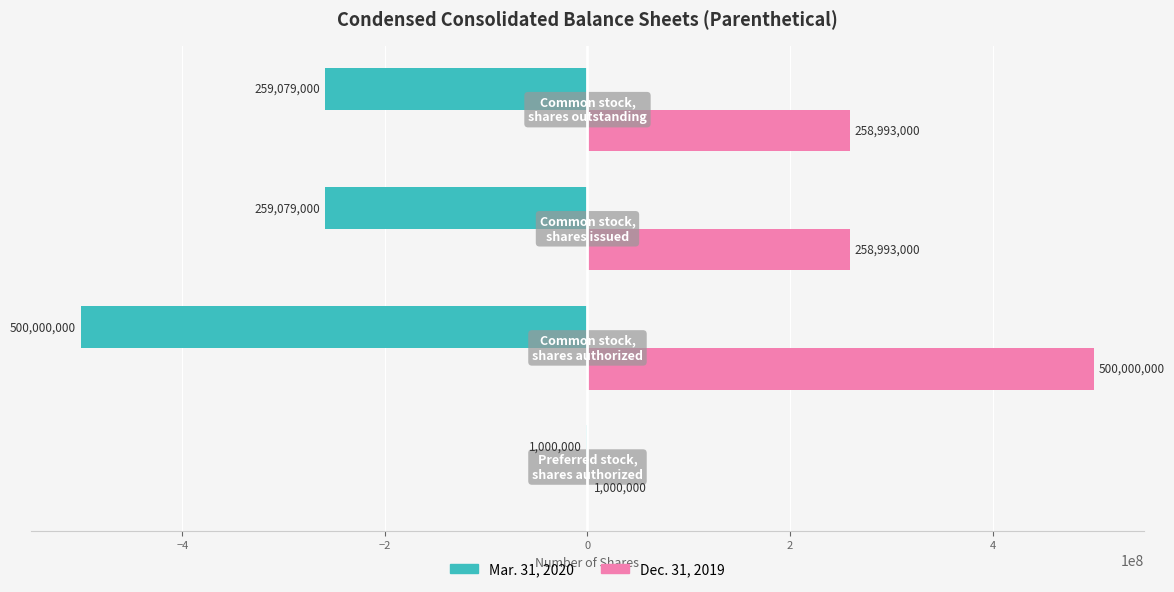

What is the sum of all Dec. 31, 2019 values?

1018986000